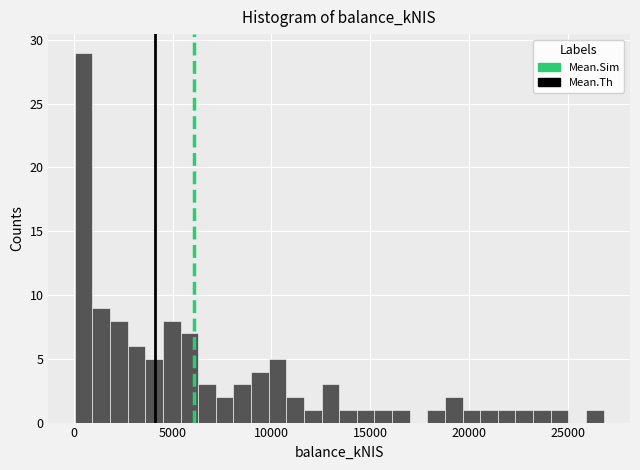

Around what value on the x-axis is the tallest bar? Give the approximate position of its centre, as read against the axis.

500